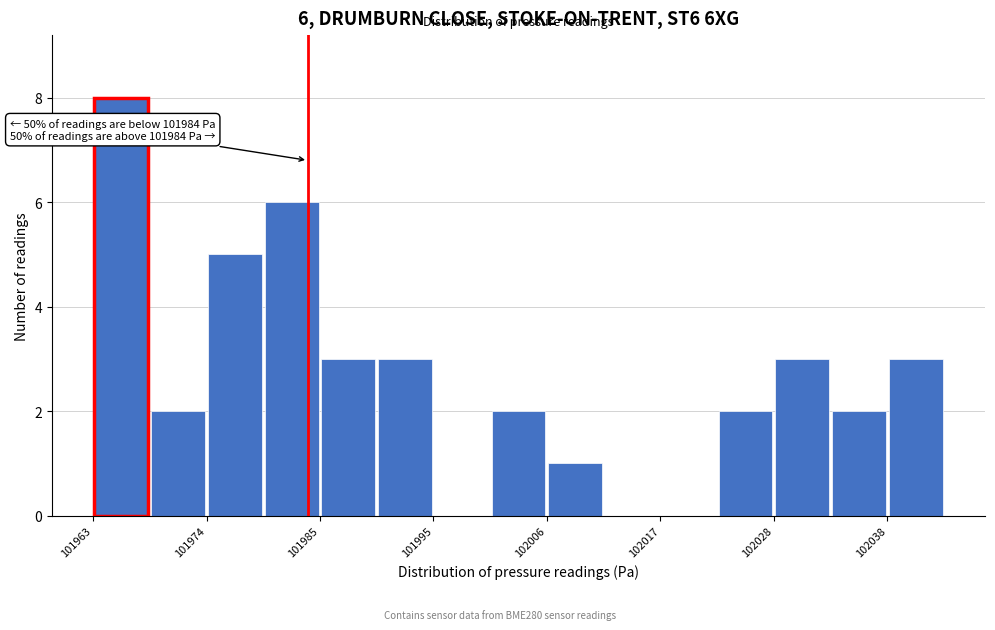

Around what value on the x-axis is the tallest bar? Give the approximate position of its centre, as read against the axis.

101966